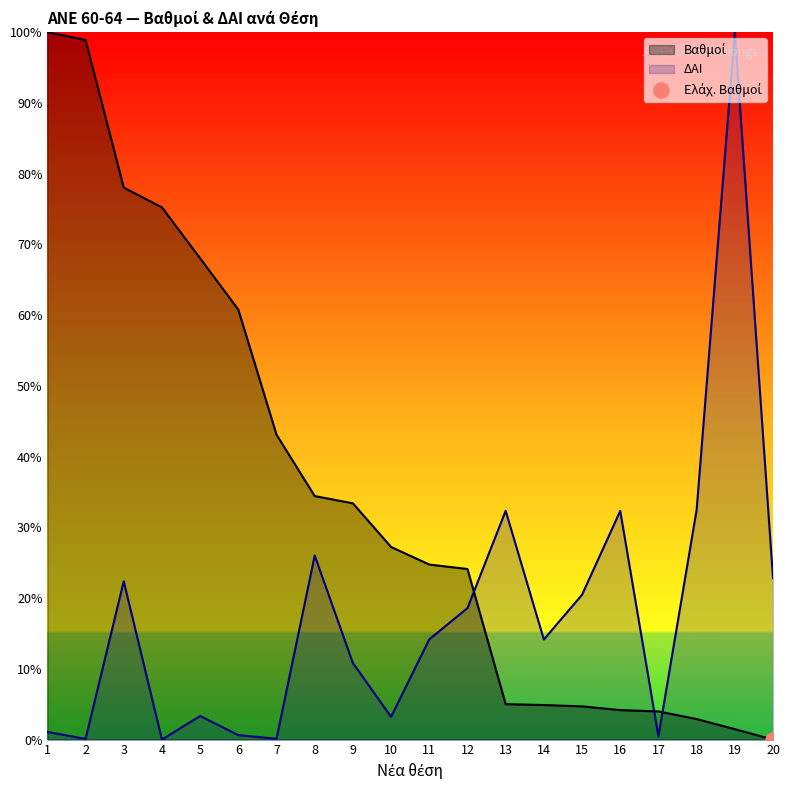

Which series reaches the minimum Y coordinate?

Βαθμοί